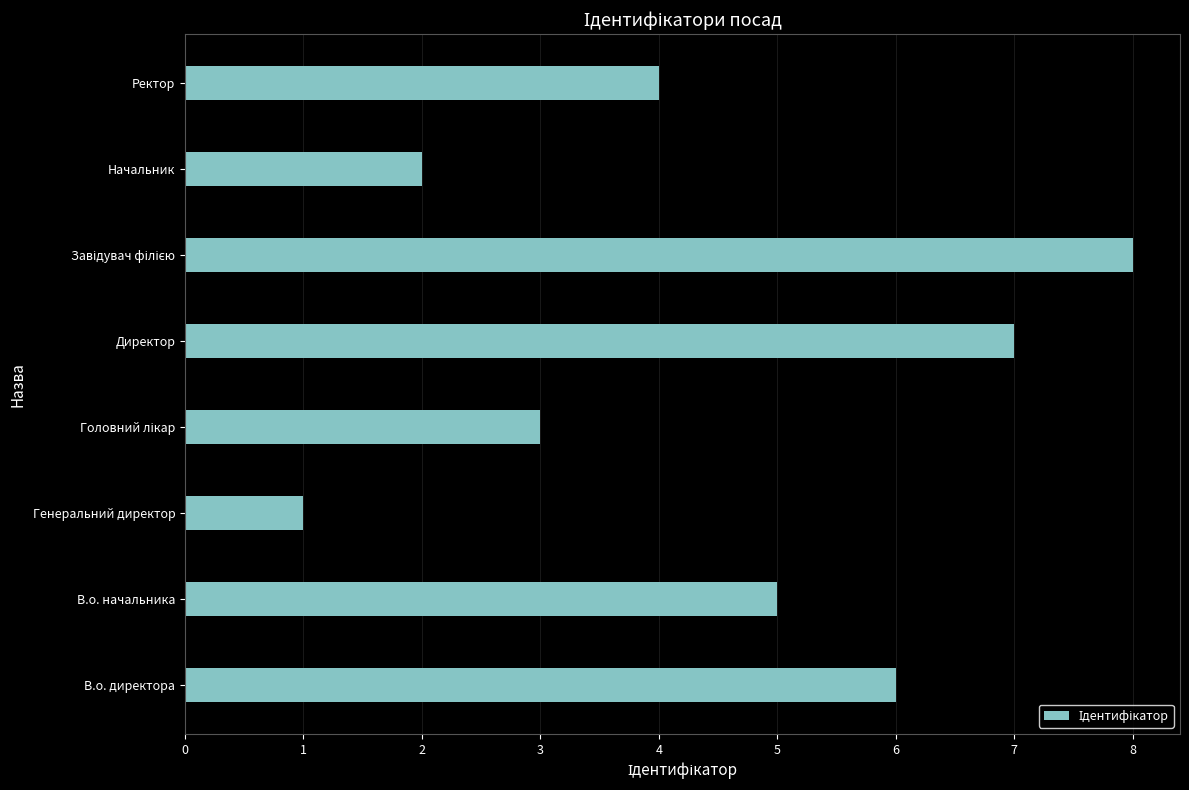

Between Генеральний директор and Директор, which is larger?

Директор